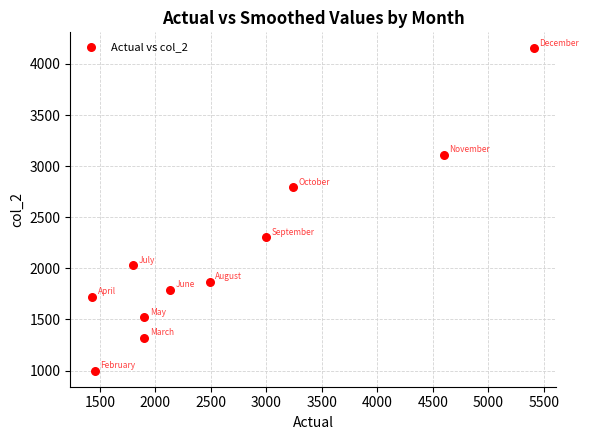

What Y value in the scatter plot is closest to 2575?

2791.1